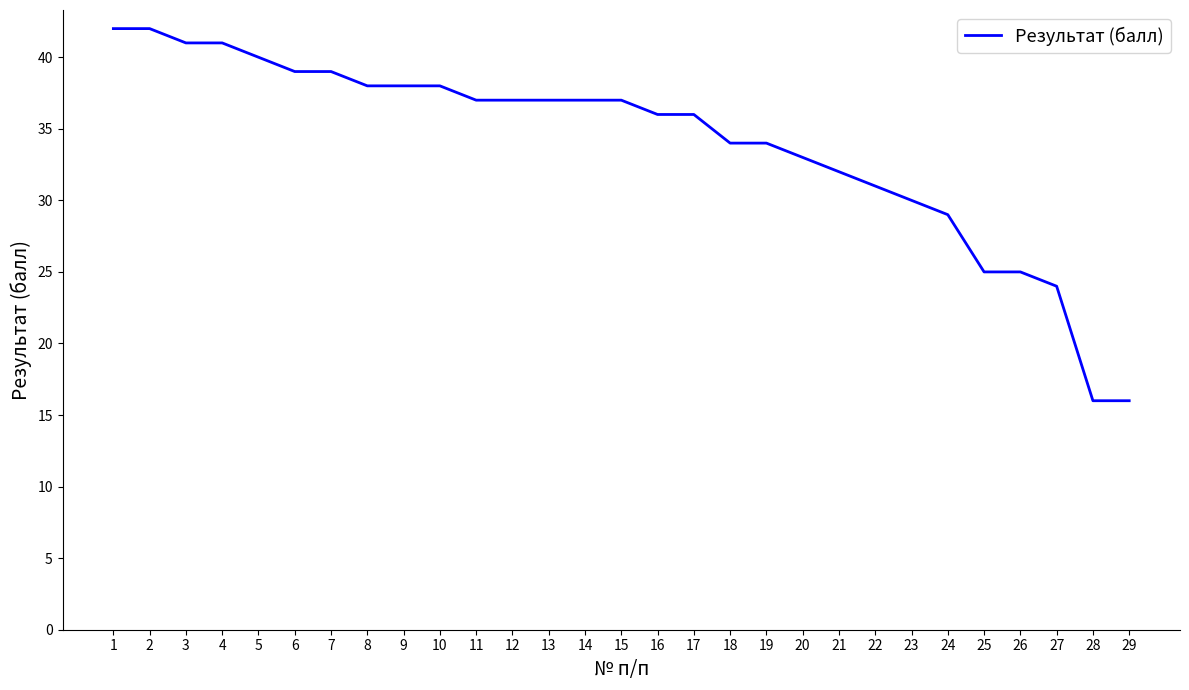

How many categories are shown in the chart?

29